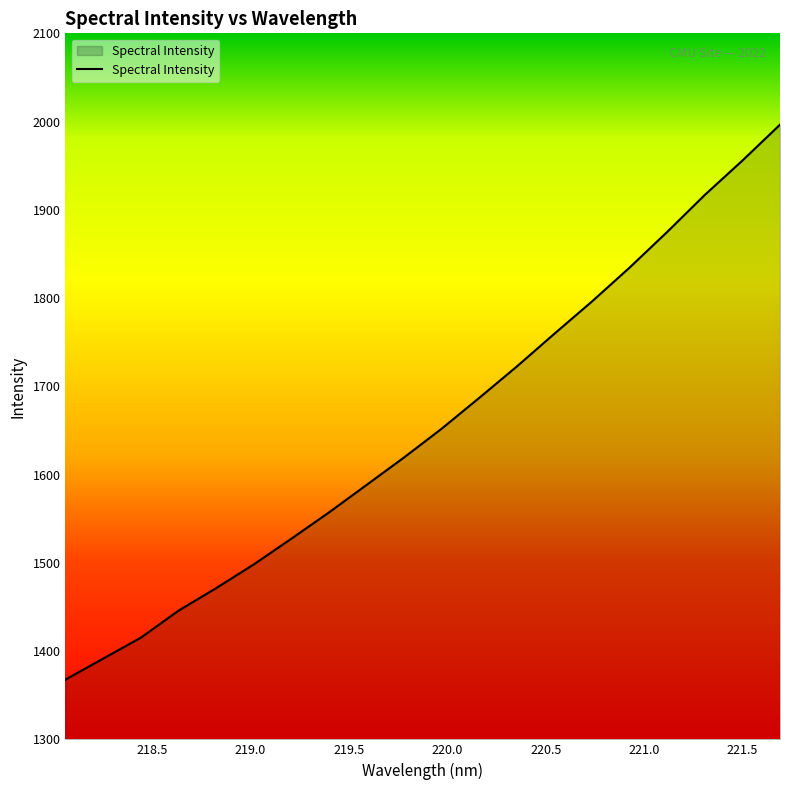

What is the minimum value shown in the chart?

1367.7